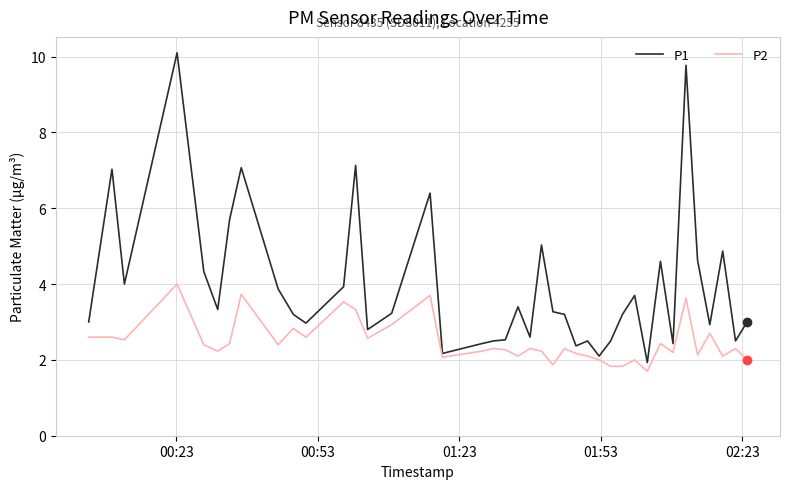

What is the highest value of the P2 series?

4.0